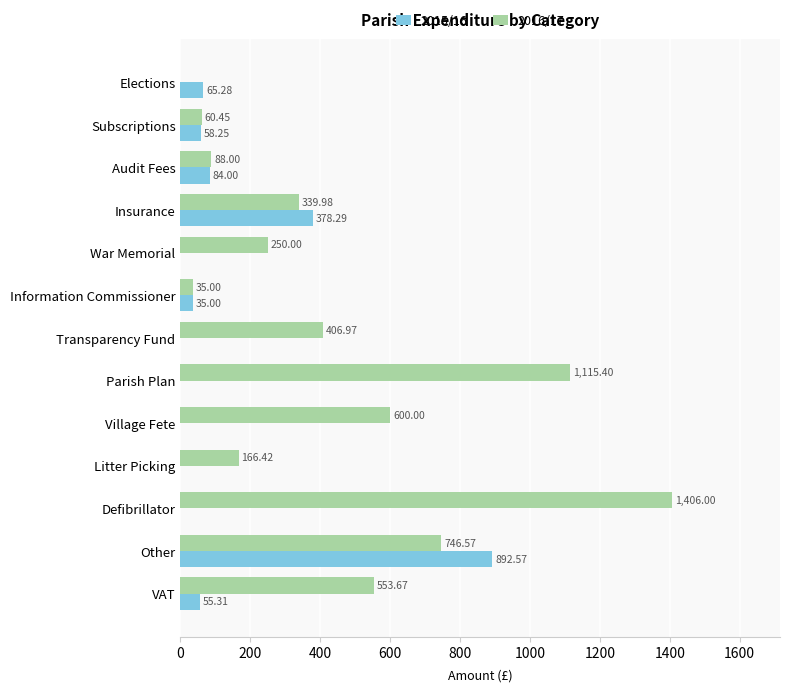

Which series has the largest range (max minus min)?

2016/17